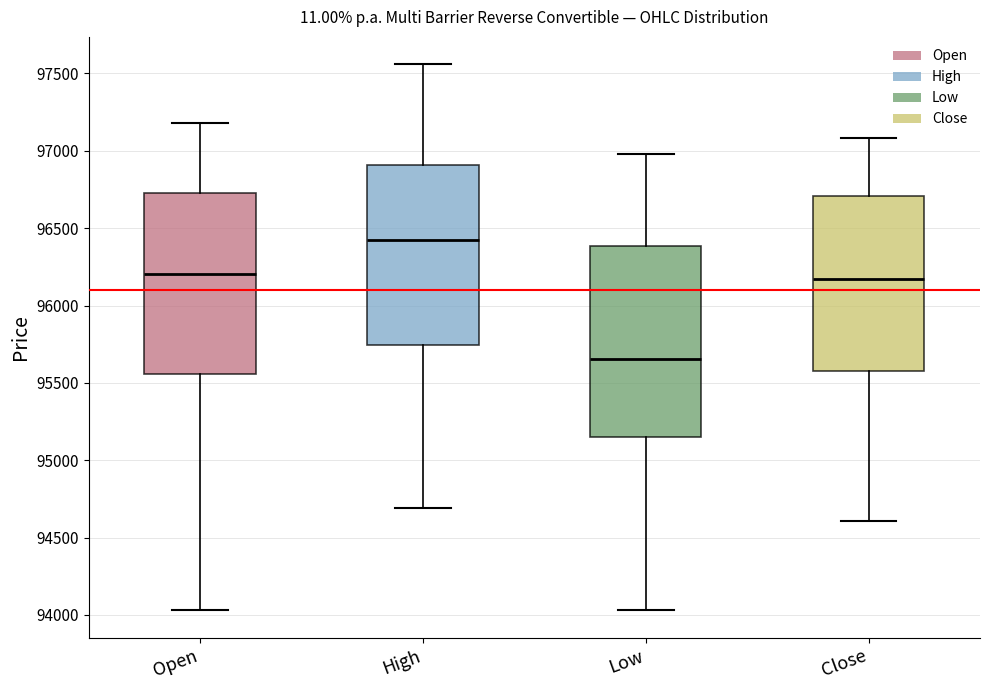

Comparing the boxes themselves (not the whiskers), which one is the tallest?

Low